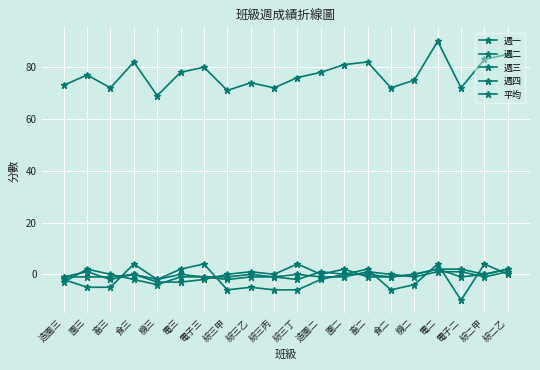

How many interior local peaks does the 週一 series have?

6